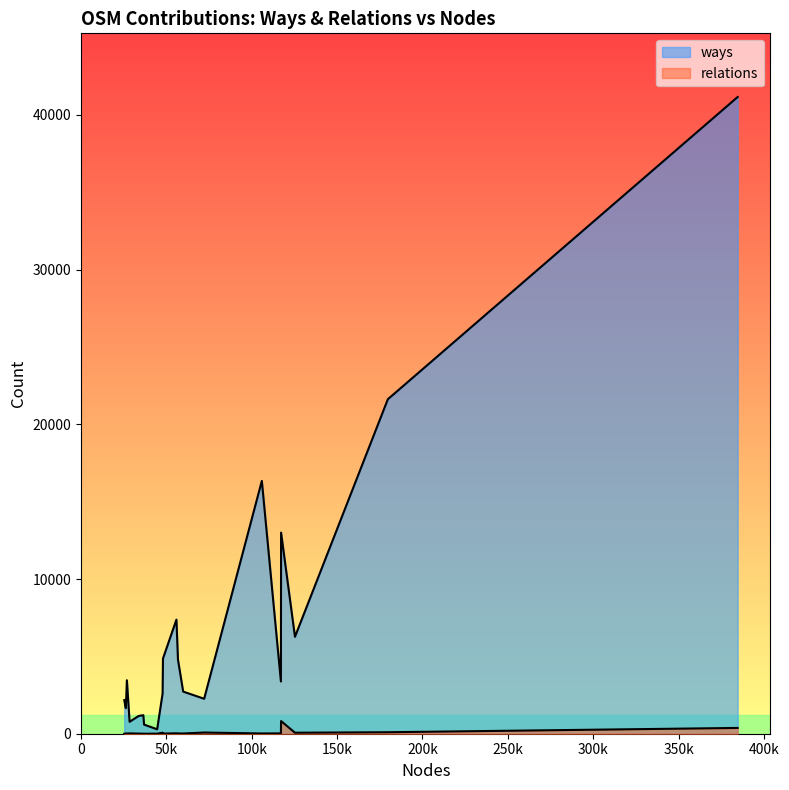

Which series has the widest spread of values?

ways